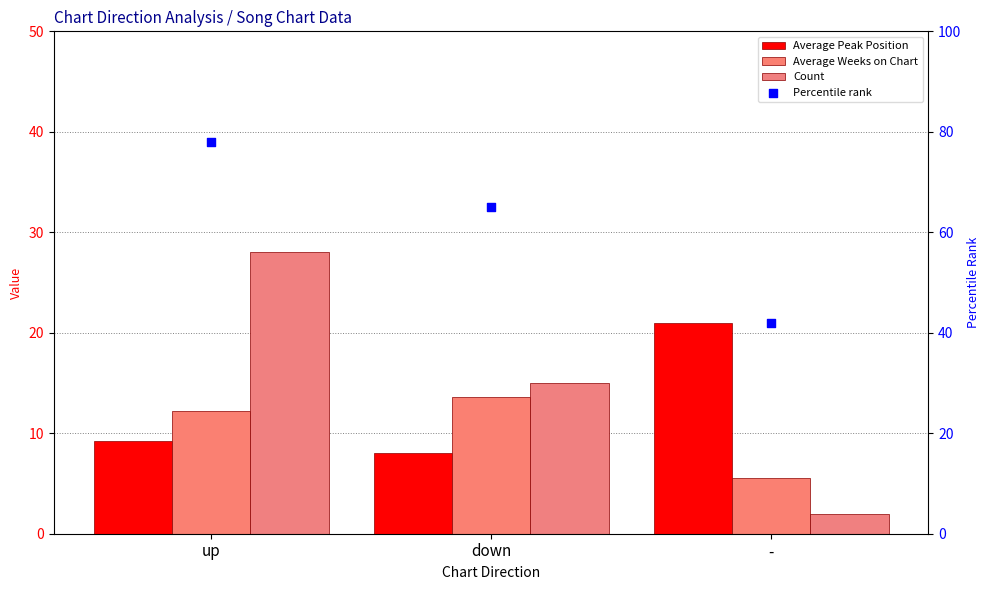

Which series contains the highest Y value?

Percentile rank